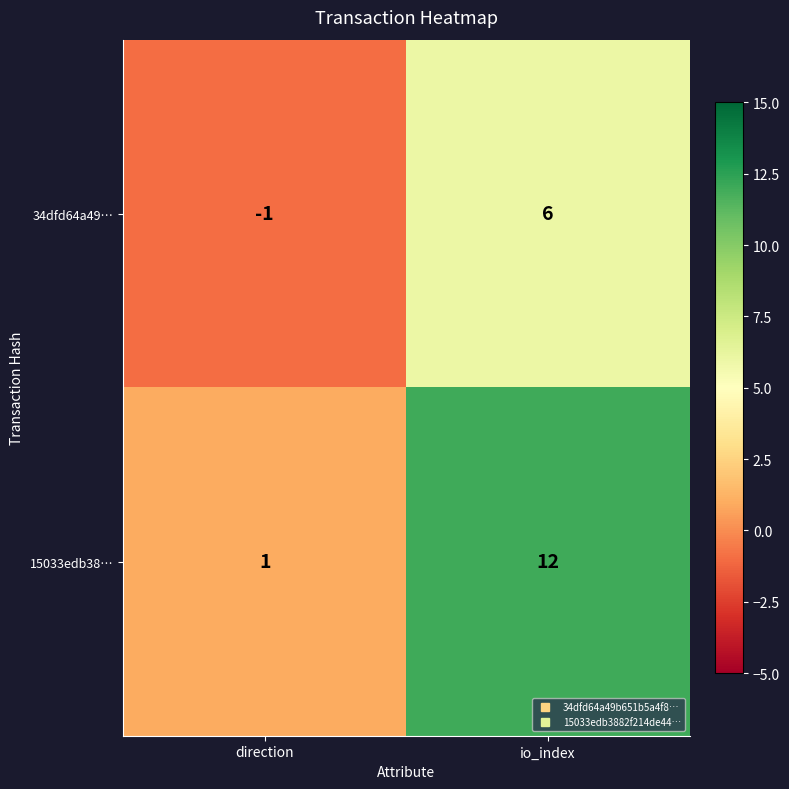

Which series has the largest total across all categories?

15033edb38…